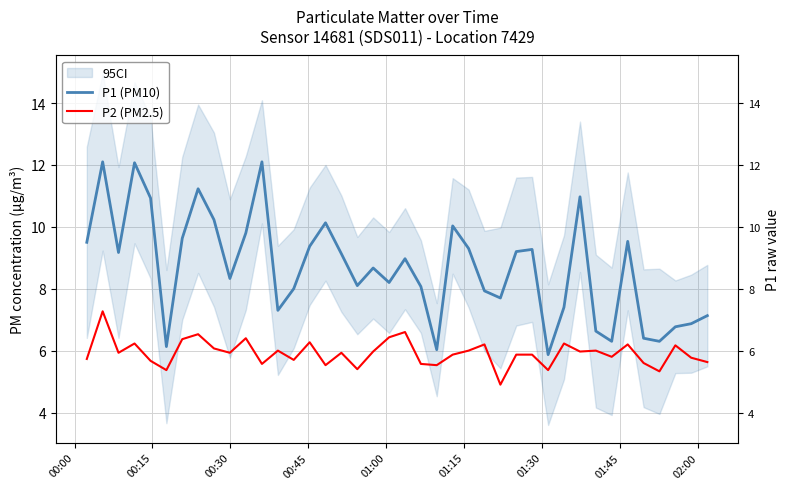

What is the value of the P1 (PM10) point at the 9th from the left?

10.2